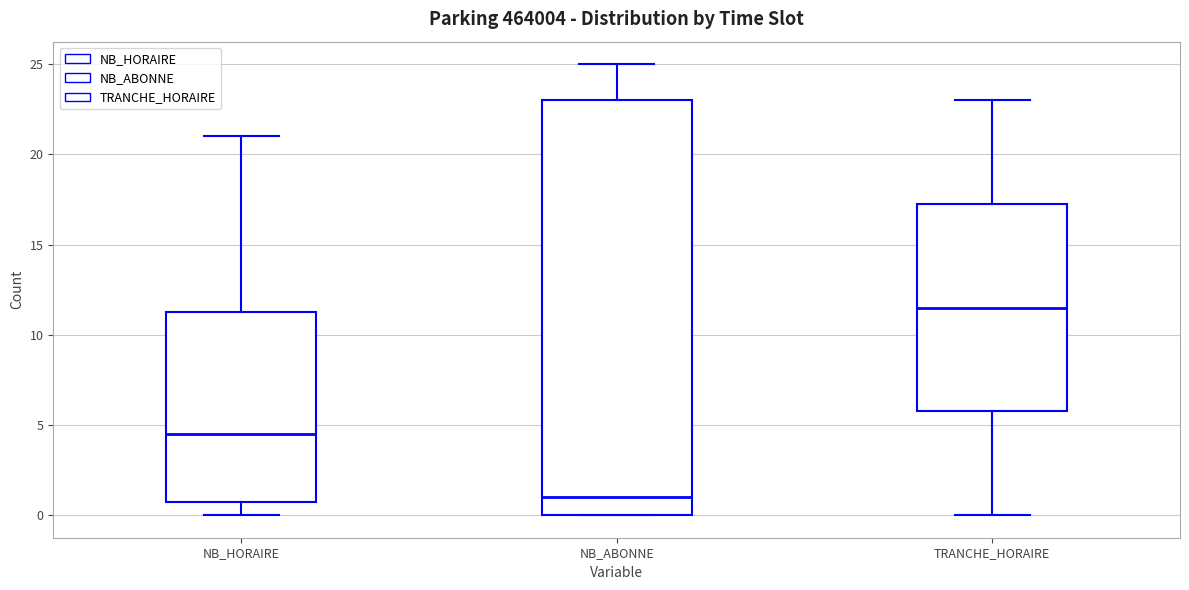

Comparing the boxes themselves (not the whiskers), which one is the tallest?

NB_ABONNE